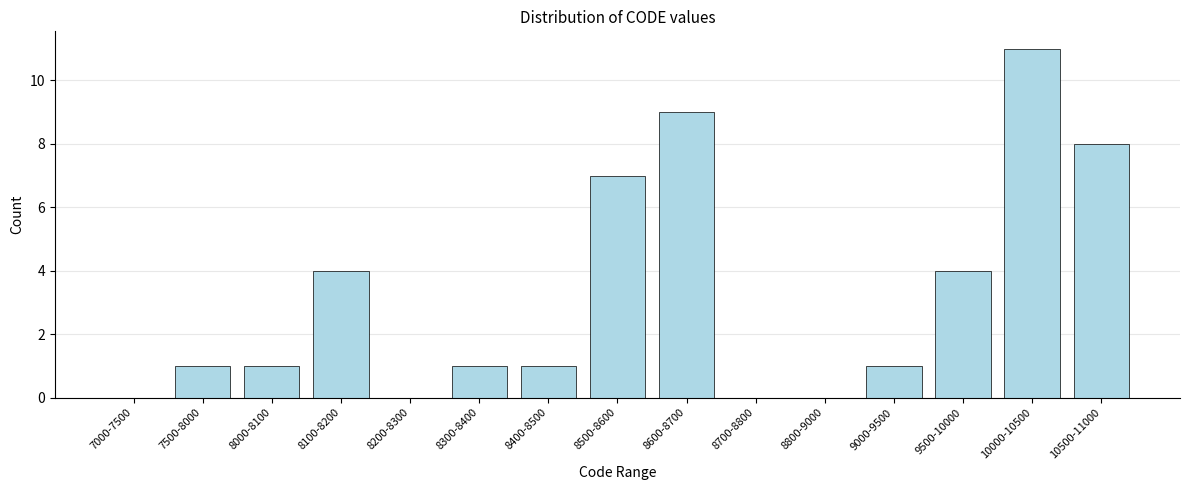

Reading right to left, transcribe all the data shown in this chart.

10500-11000=8	10000-10500=11	9500-10000=4	9000-9500=1	8800-9000=0	8700-8800=0	8600-8700=9	8500-8600=7	8400-8500=1	8300-8400=1	8200-8300=0	8100-8200=4	8000-8100=1	7500-8000=1	7000-7500=0